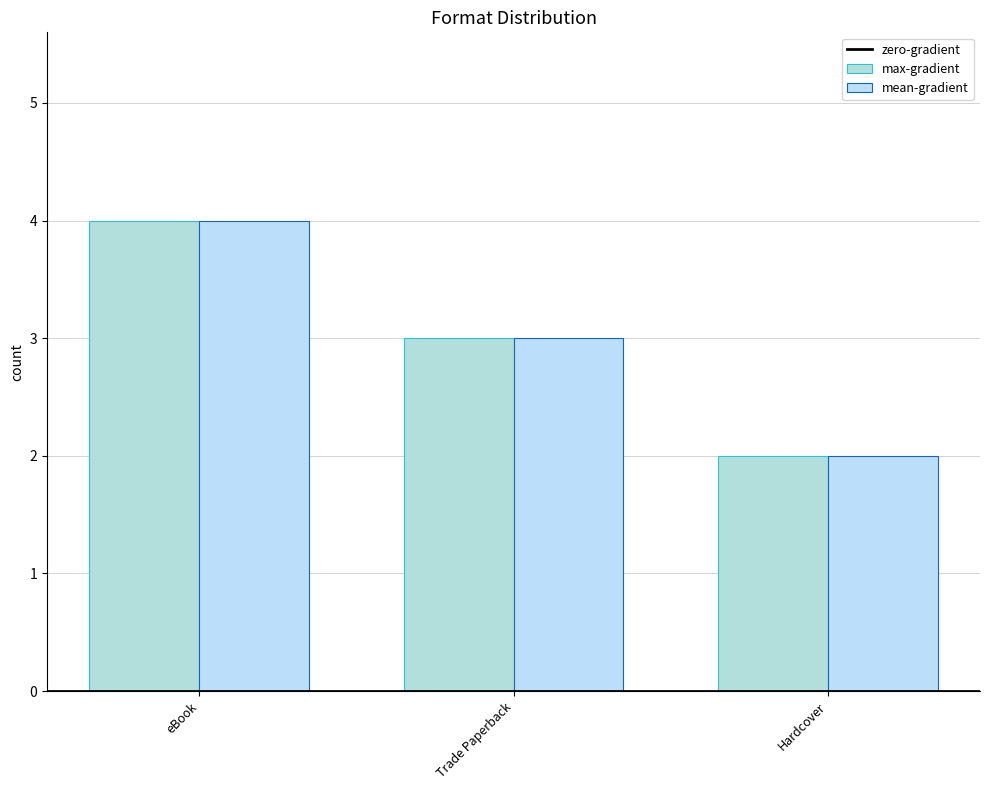

What position from the right is Trade Paperback?

2